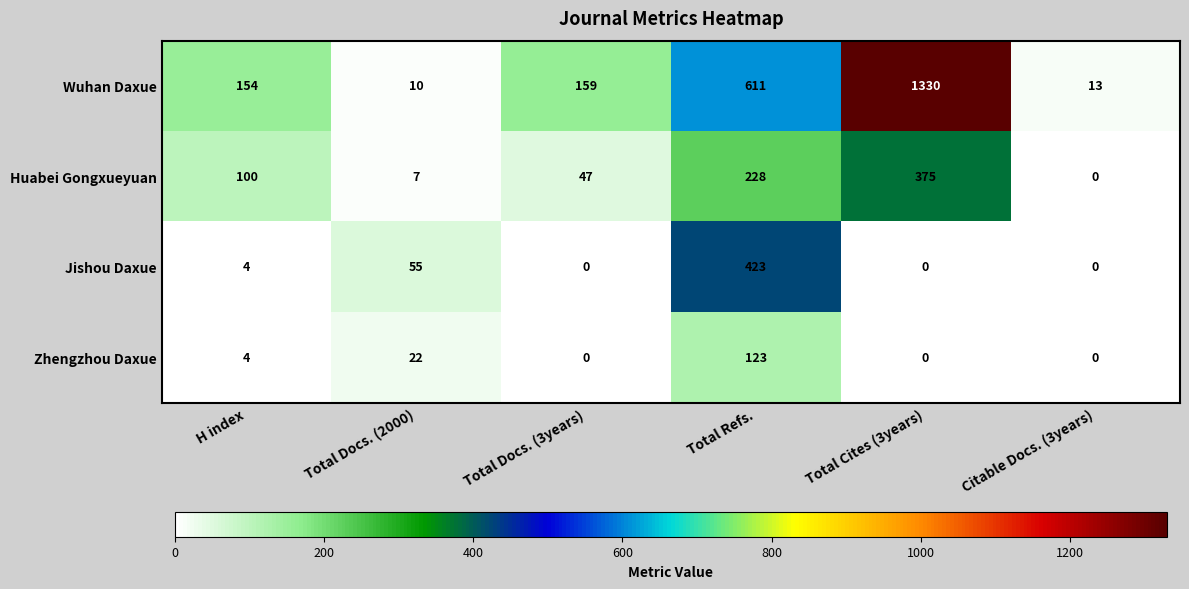

Is the value of Wuhan Daxue at Total Refs. greater than the value of Huabei Gongxueyuan at Total Cites (3years)?

Yes